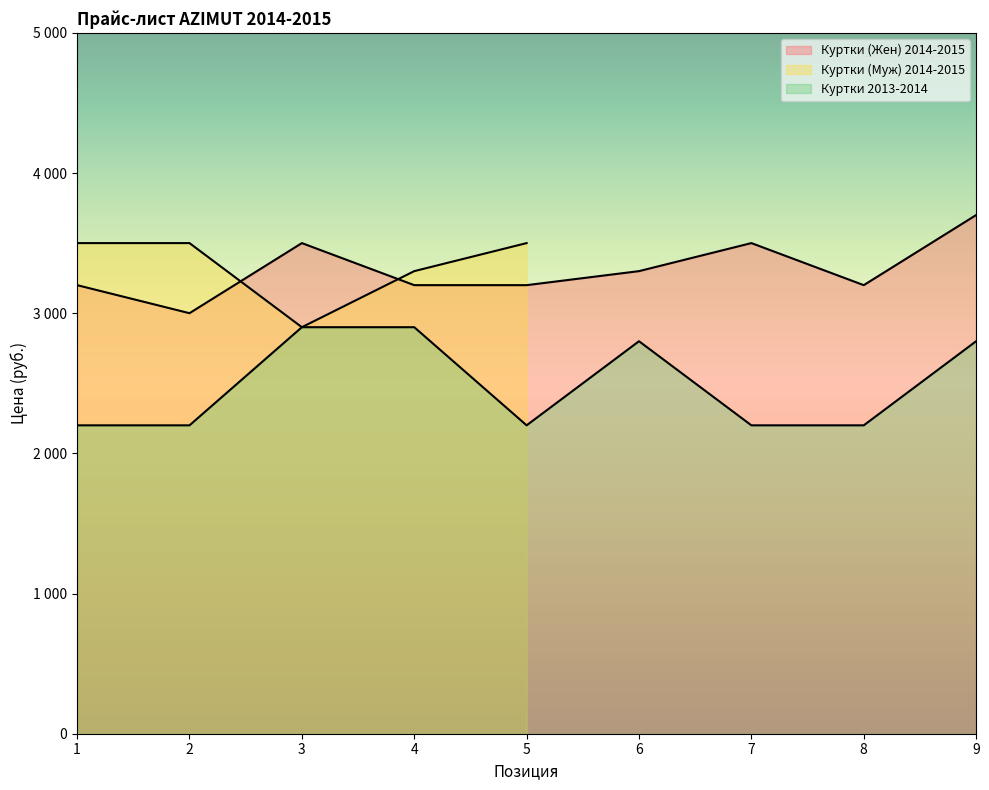

Which label corresponds to the smallest value in the chart?

1